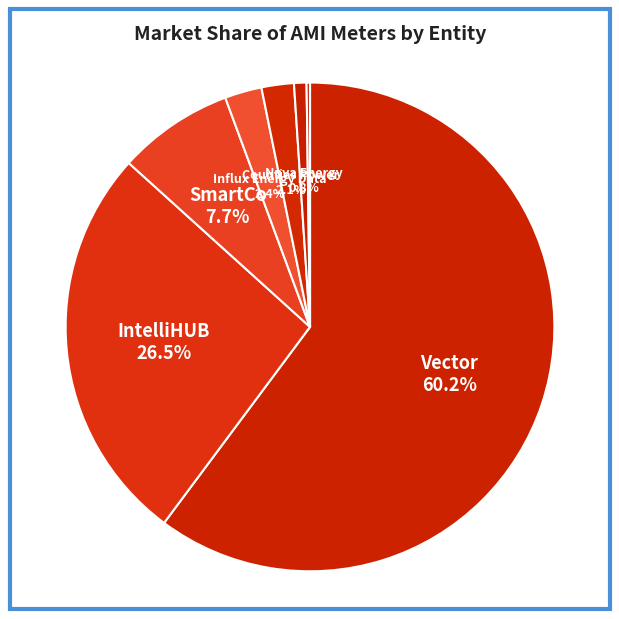

Which slice is the smallest?

Other